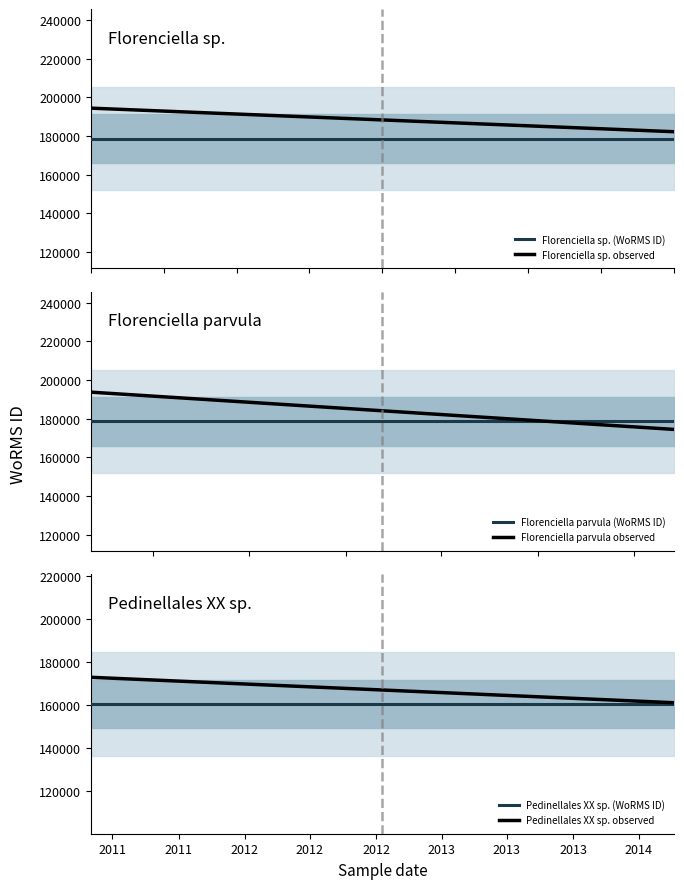

Between 2011 and 2011, which series saw the biggest shift?

Florenciella parvula observed